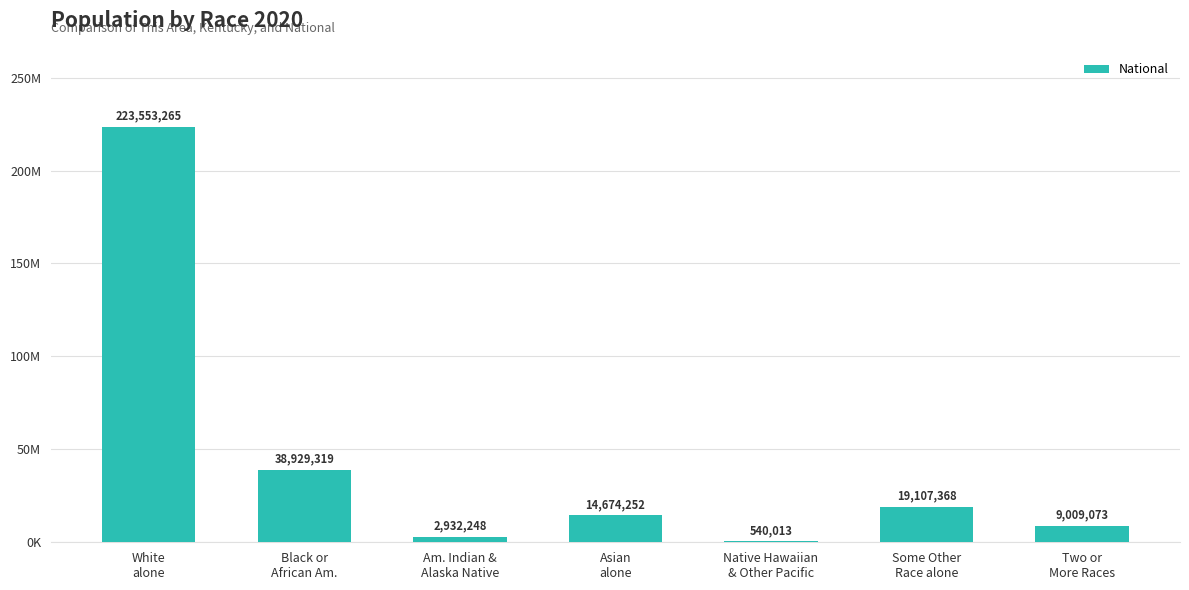

List the labels in order of value, smallest first.

Native Hawaiian
& Other Pacific, Am. Indian &
Alaska Native, Two or
More Races, Asian
alone, Some Other
Race alone, Black or
African Am., White
alone